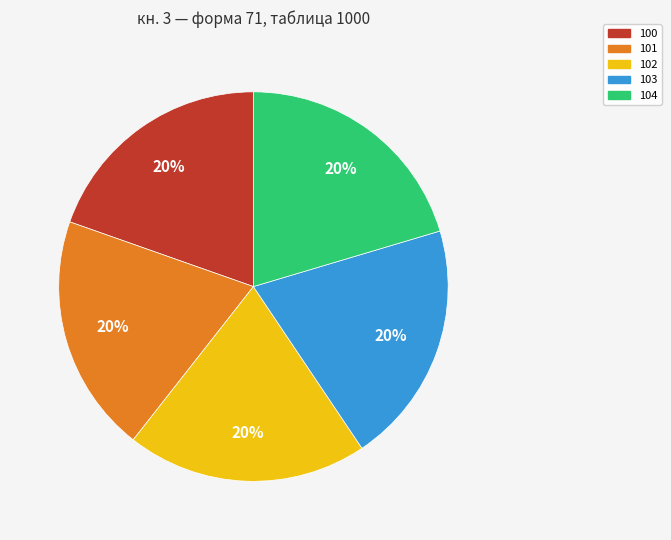

What is the ratio of the value at 101 to the value at 102?

1.0